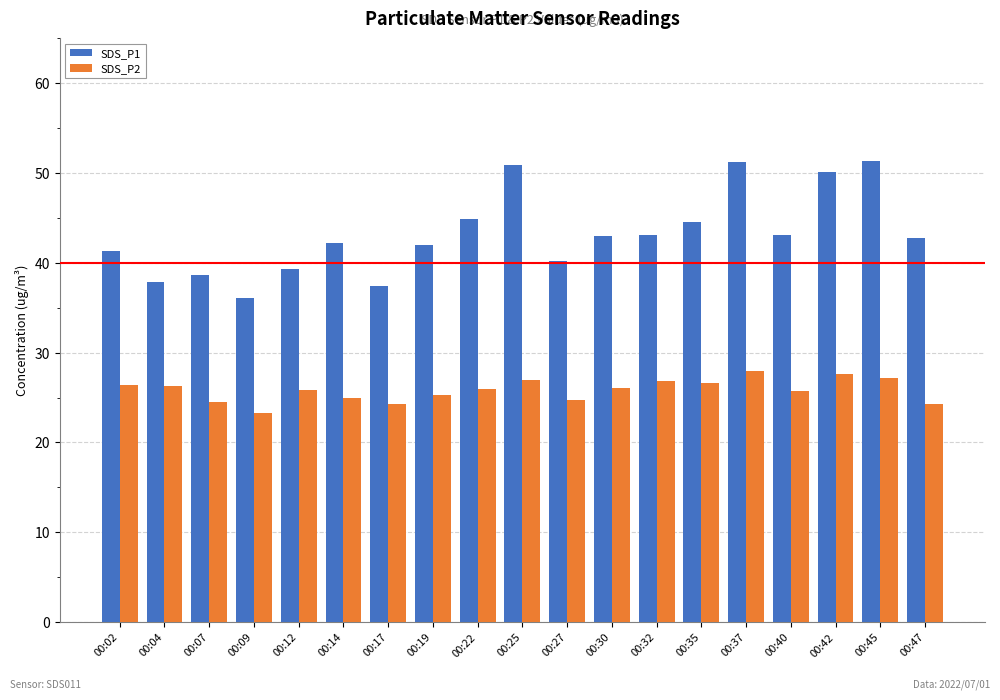

How many categories are shown in the chart?

19